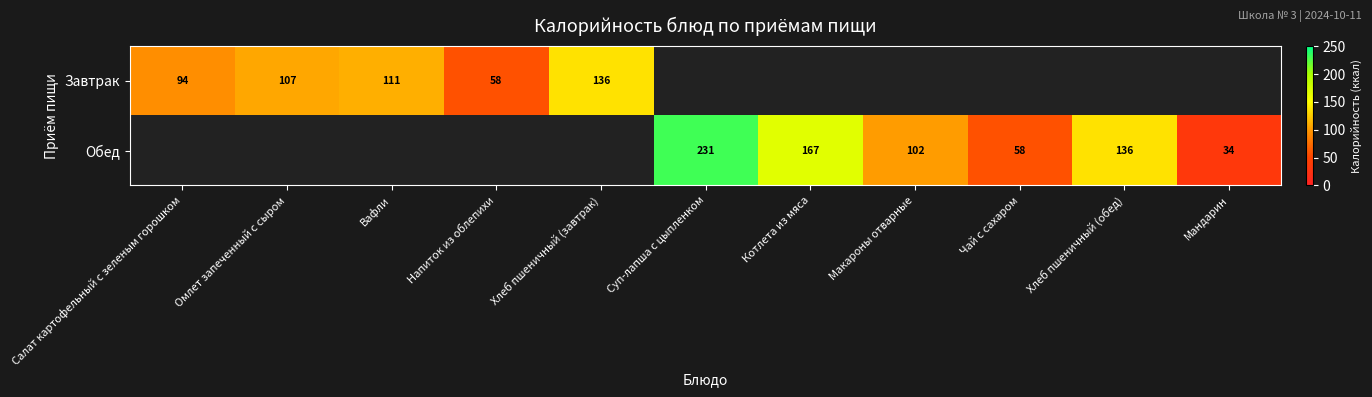

At which category does the chart reach its peak across all series?

Суп-лапша с цыпленком